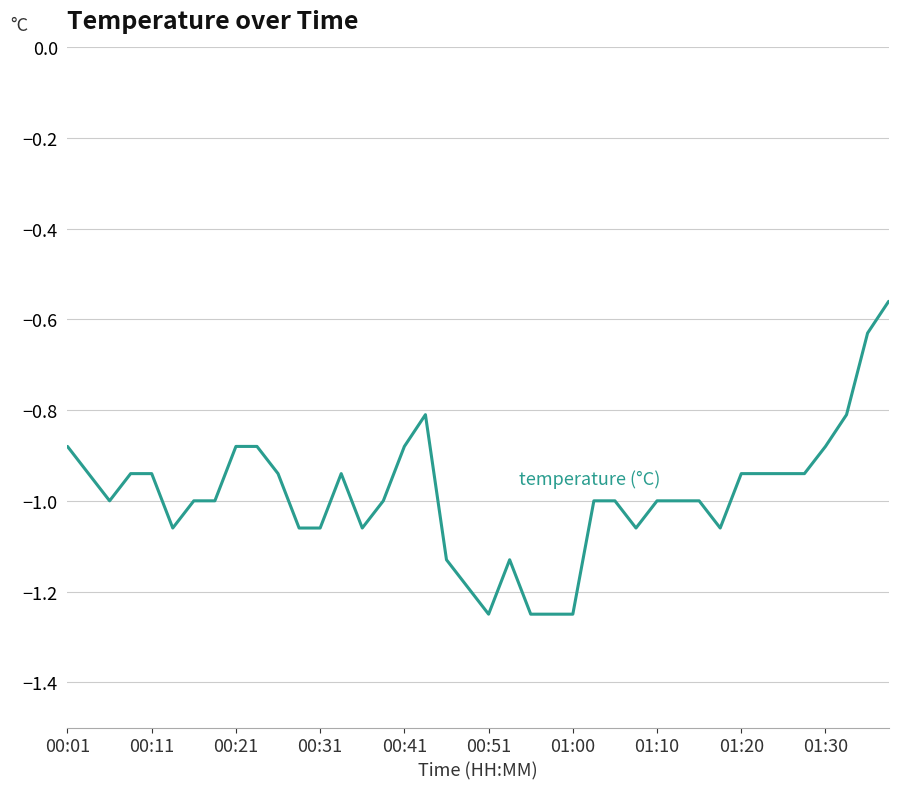

What is the difference between the maximum and minimum values?

0.7